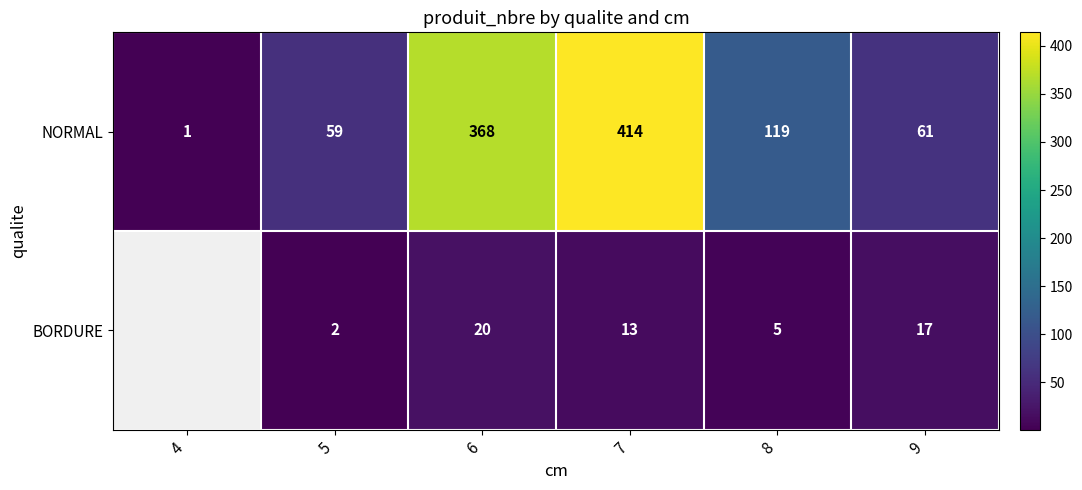

Count the number of categories in the chart.

6